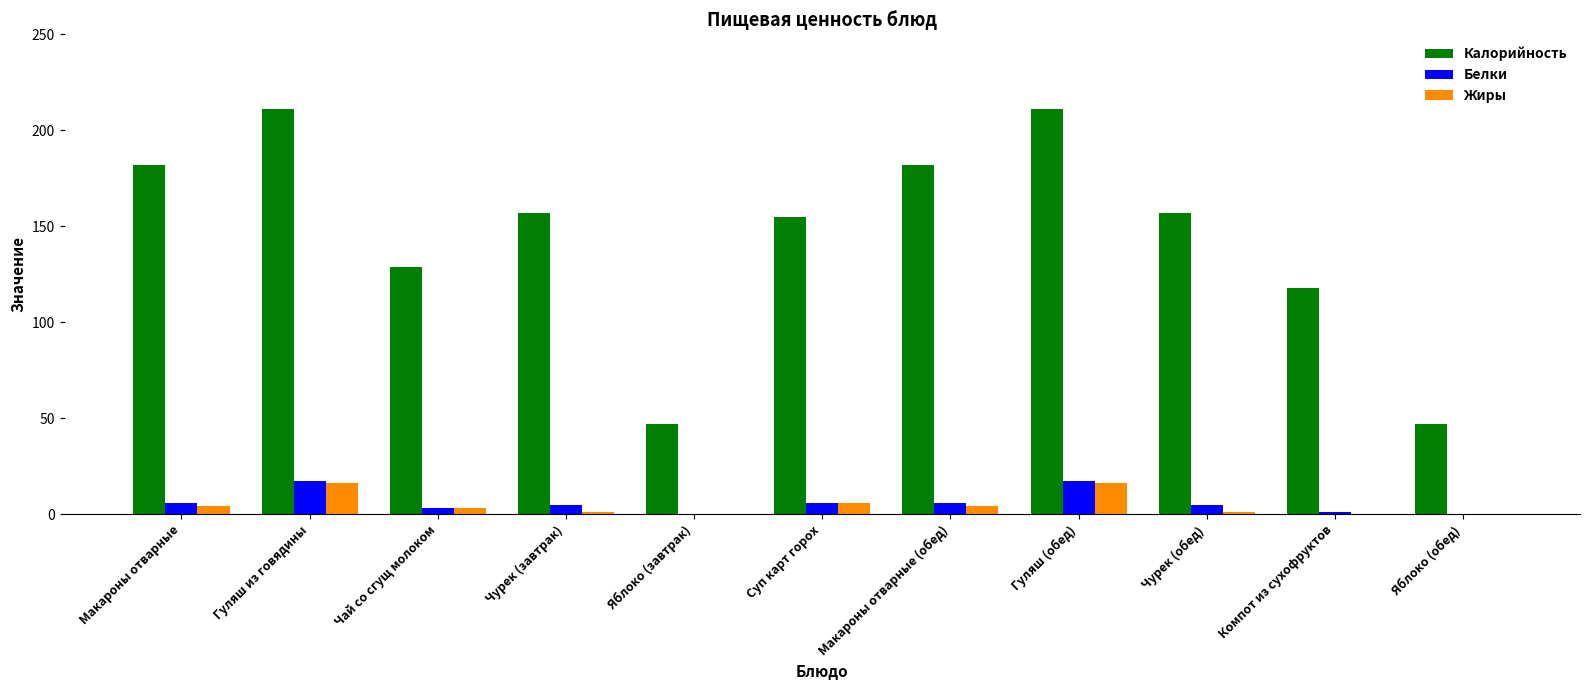

Reading left to right, list all the values displayed in this chart.

Калорийность: 182	211	129	157	47	155	182	211	157	118	47
Белки: 6	17	3	5	0	6	6	17	5	1	0
Жиры: 4	16	3	1	0	6	4	16	1	0	0